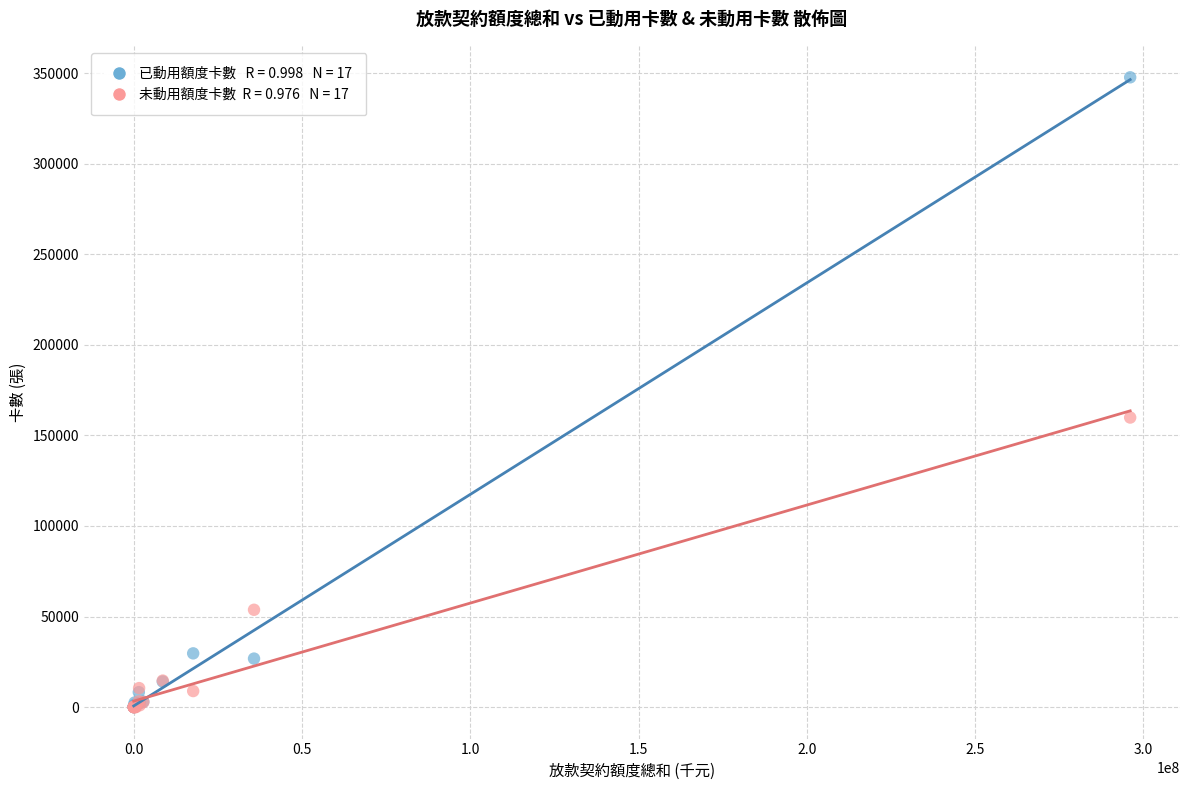

Across all series, what Y value is closest to 173843?

159860